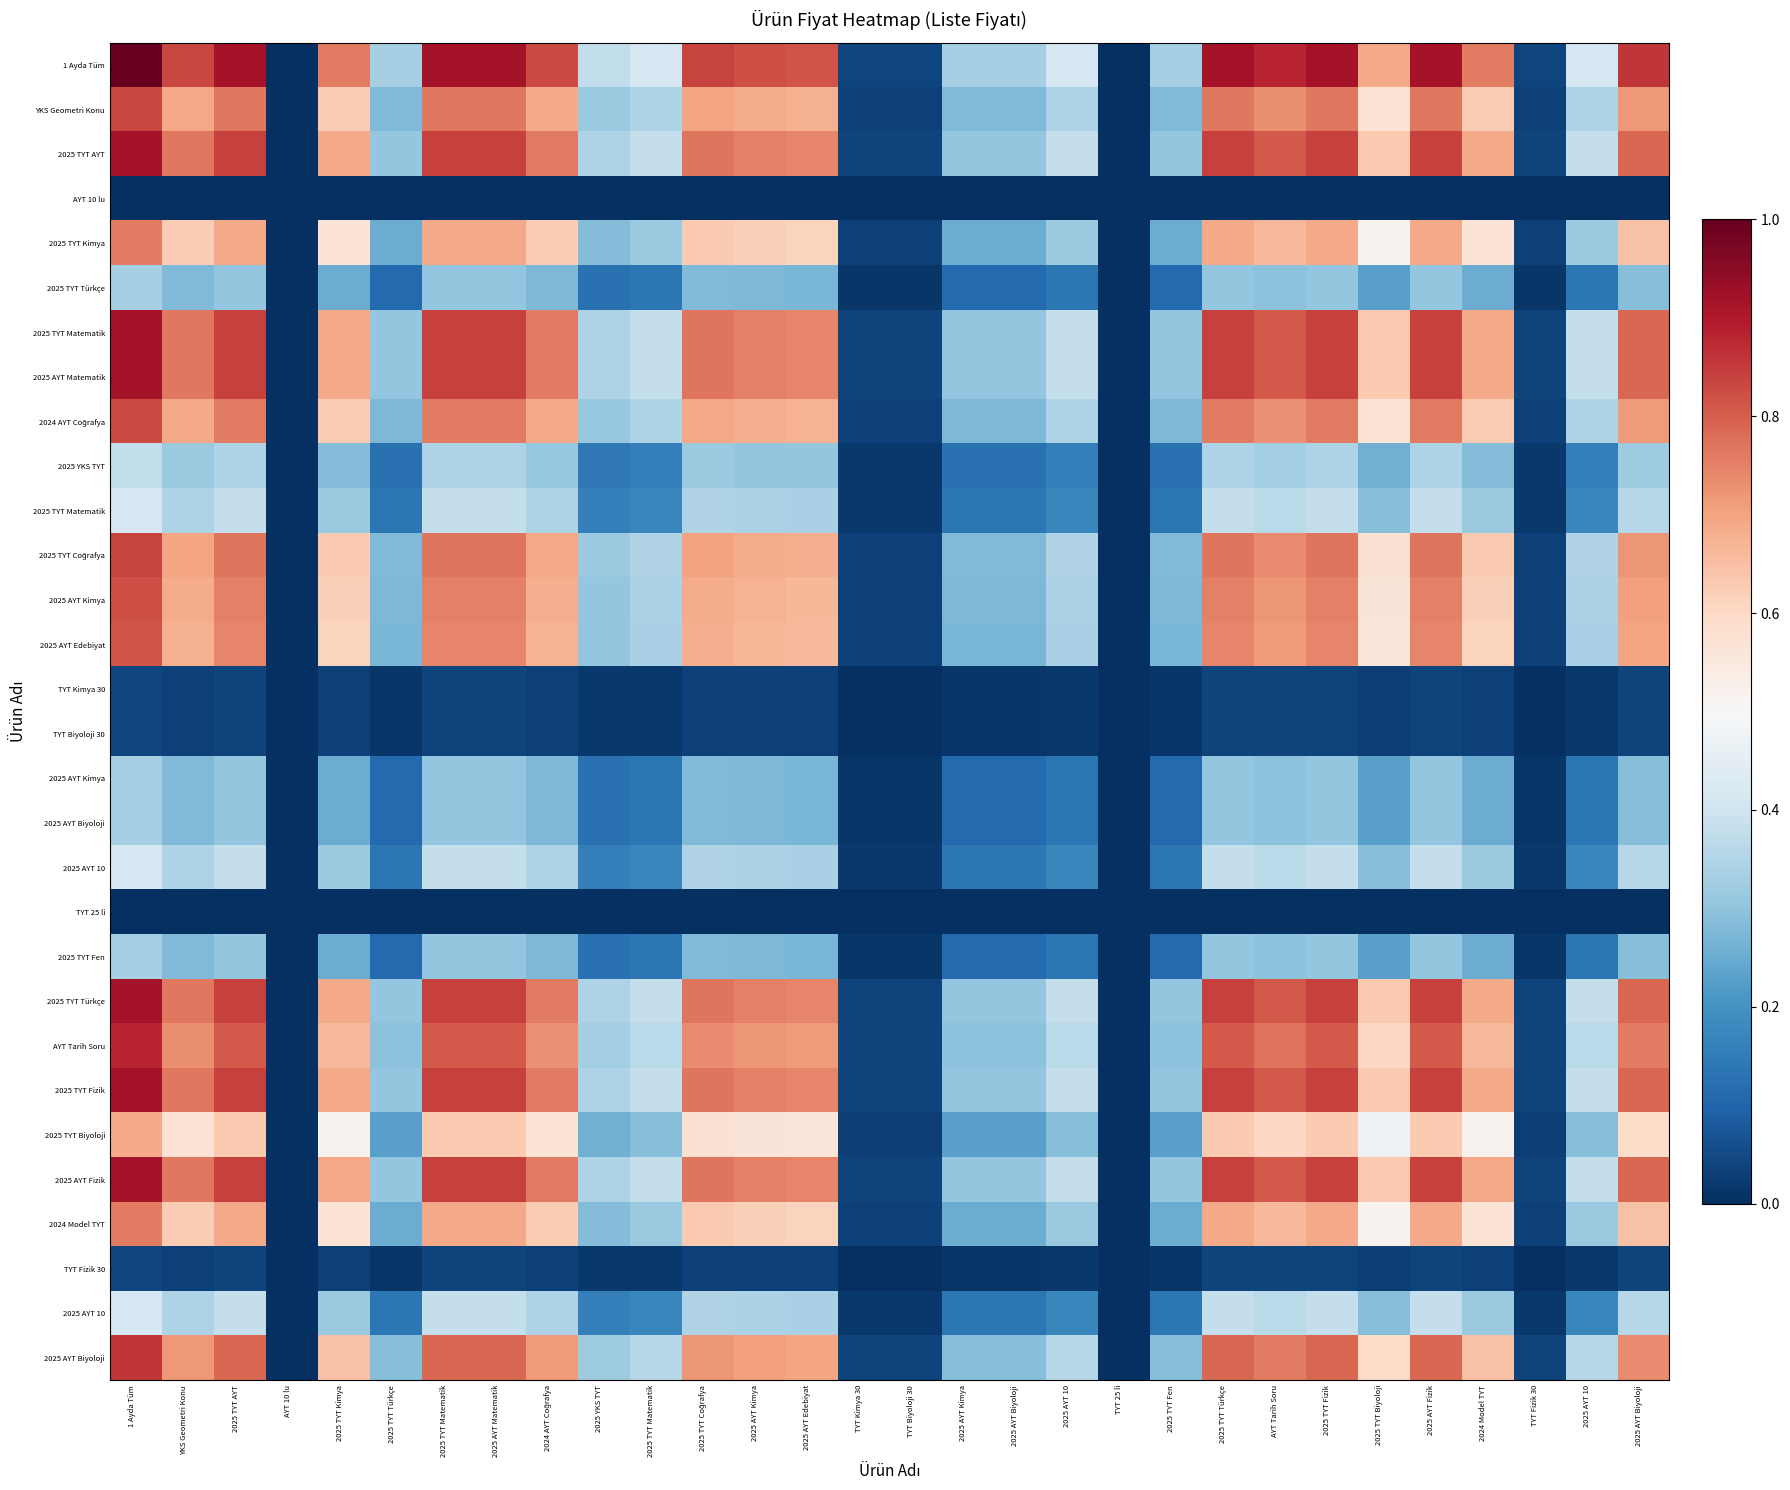

At how many categories does at least one series exceed 0?

28